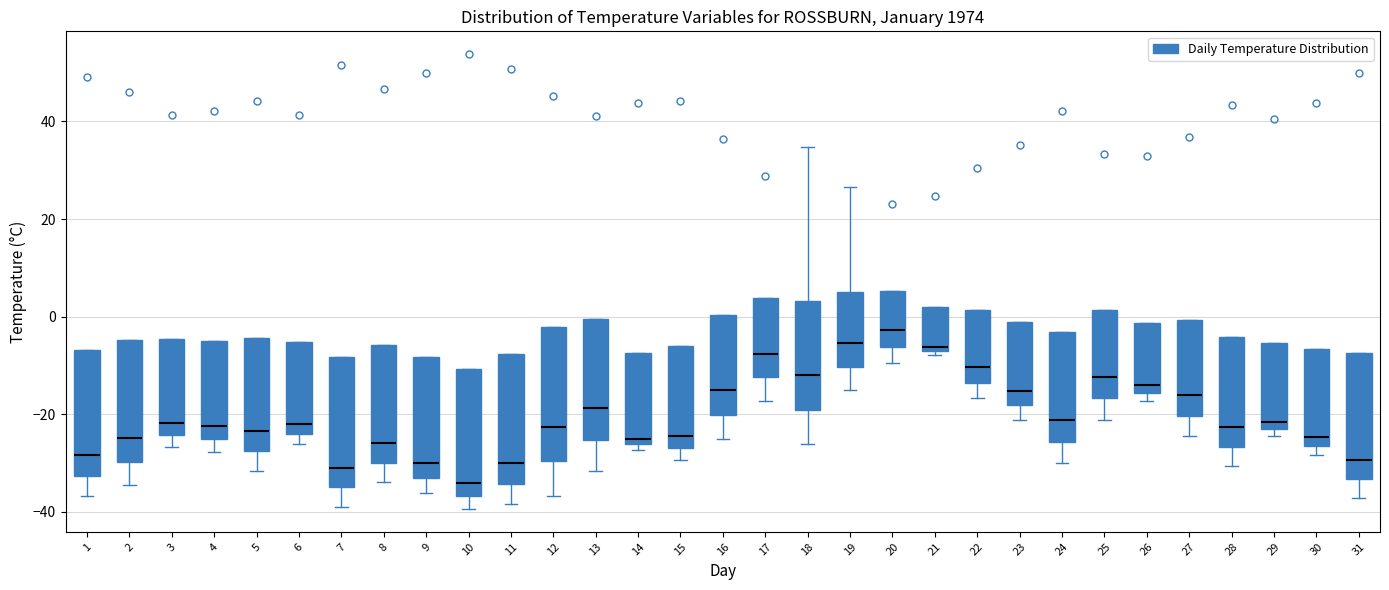

Reading left to right, read every box against the y-axis: the position of its median line, the range the box covers, and the ends of its whiskers. The values are not printed on the chart, so give them approximately, as read against the axis.

1: median -28, box -32 to -6, whiskers -36 to -6
2: median -24, box -30 to -4, whiskers -34 to -4
3: median -22, box -24 to -4, whiskers -26 to -4
4: median -22, box -26 to -4, whiskers -28 to -4
5: median -24, box -28 to -4, whiskers -32 to -4
6: median -22, box -24 to -6, whiskers -26 to -6
7: median -30, box -34 to -8, whiskers -38 to -8
8: median -26, box -30 to -6, whiskers -34 to -6
9: median -30, box -34 to -8, whiskers -36 to -8
10: median -34, box -36 to -10, whiskers -40 to -10
11: median -30, box -34 to -8, whiskers -38 to -8
12: median -22, box -30 to -2, whiskers -36 to -2
13: median -18, box -26 to 0, whiskers -32 to 0
14: median -26 (just above the box's lower edge), box -26 to -8, whiskers -28 to -8
15: median -24, box -26 to -6, whiskers -30 to -6
16: median -16, box -20 to 0, whiskers -24 to 0
17: median -8, box -12 to 4, whiskers -18 to 4
18: median -12, box -20 to 4, whiskers -26 to 34
19: median -6, box -10 to 6, whiskers -14 to 26
20: median -2, box -6 to 6, whiskers -10 to 6
21: median -6 (just above the box's lower edge), box -6 to 2, whiskers -8 to 2
22: median -10, box -14 to 2, whiskers -16 to 2
23: median -16, box -18 to -2, whiskers -22 to -2
24: median -22, box -26 to -4, whiskers -30 to -4
25: median -12, box -16 to 2, whiskers -22 to 2
26: median -14, box -16 to -2, whiskers -18 to -2
27: median -16, box -20 to 0, whiskers -24 to 0
28: median -22, box -26 to -4, whiskers -30 to -4
29: median -22 (just above the box's lower edge), box -22 to -6, whiskers -24 to -6
30: median -24, box -26 to -6, whiskers -28 to -6
31: median -30, box -34 to -8, whiskers -38 to -8